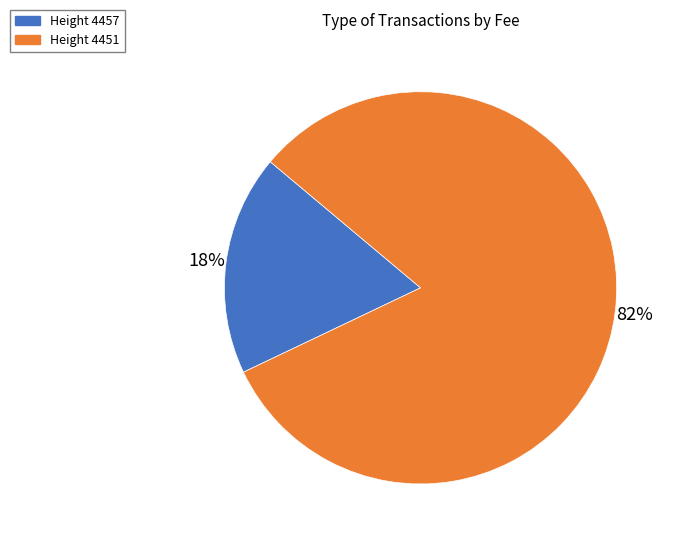

The Height 4457 slice represents 18% of the pie. True or false?

True